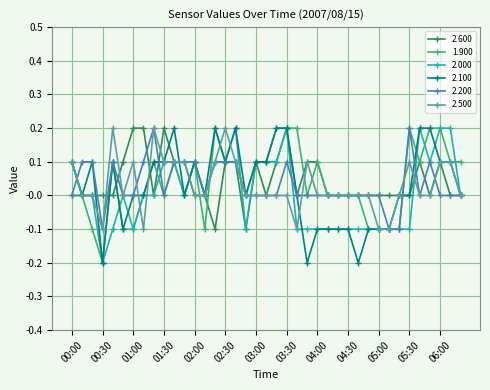

What is the value of the 2.600 point at the 16th from the left?

0.1